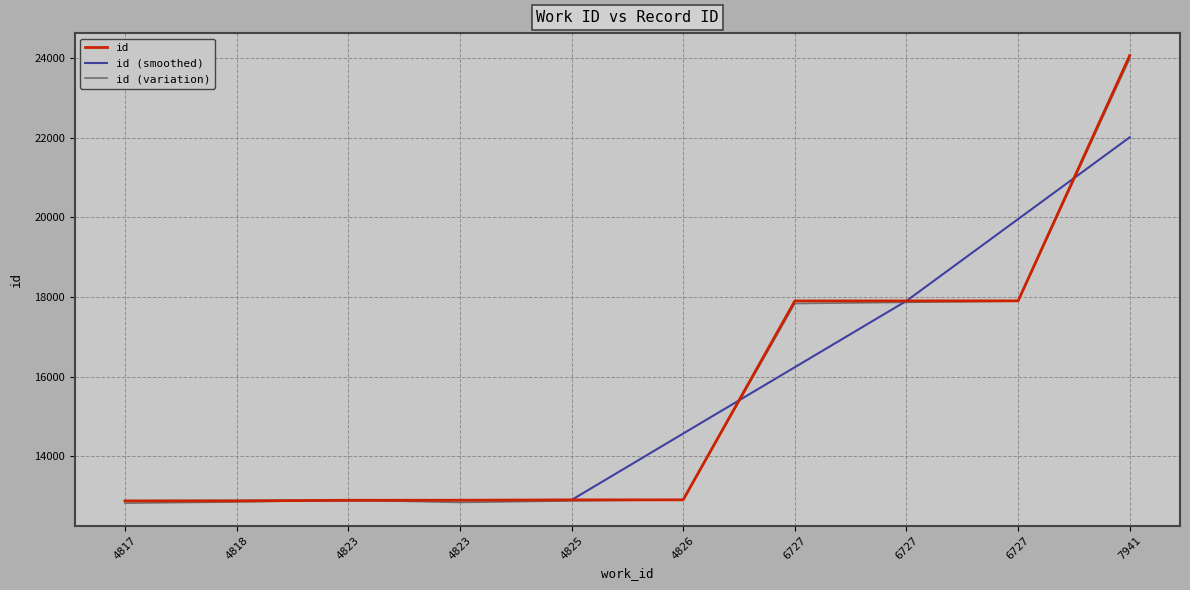

Where is the first local maximum for id (variation)?

4823